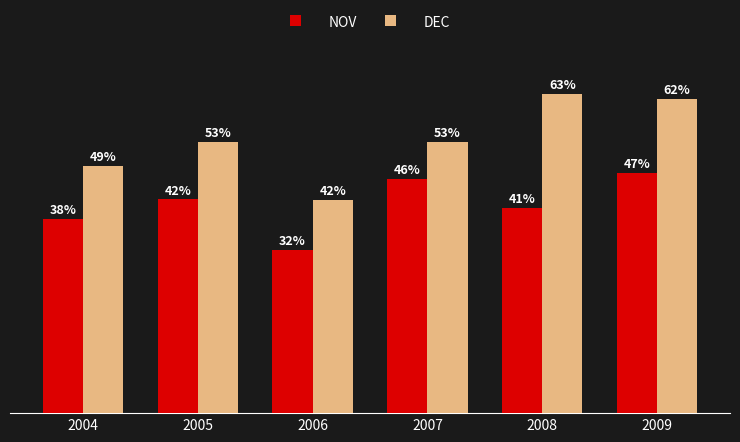

Reading right to left, transcribe all the data shown in this chart.

NOV: 2009=47.4	2008=40.5	2007=46.3	2006=32.2	2005=42.2	2004=38.3
DEC: 2009=62.0	2008=63.0	2007=53.5	2006=42.0	2005=53.5	2004=48.7